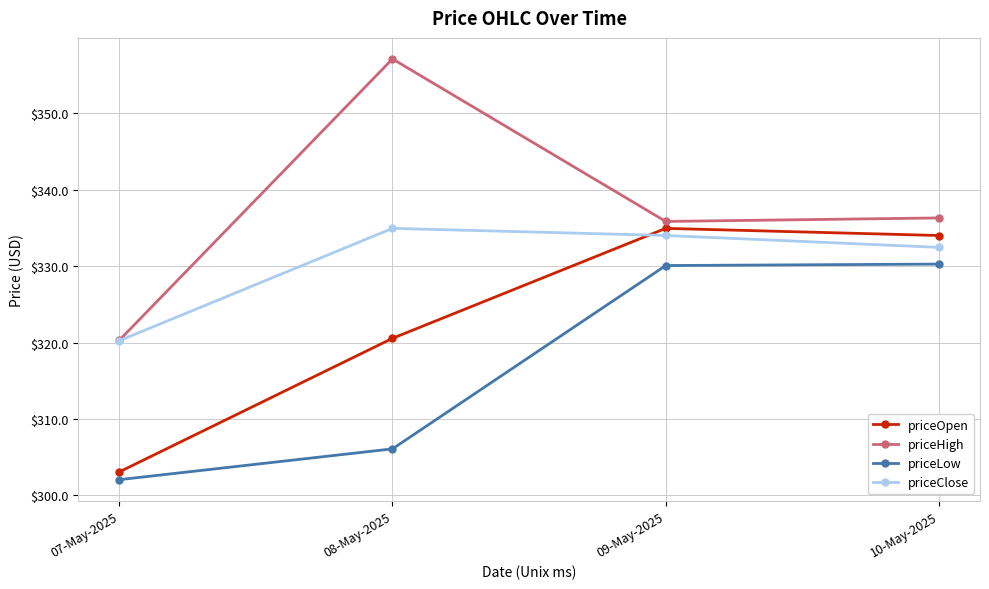

What is the difference between the priceLow values at 10-May-2025 and 09-May-2025?

0.2